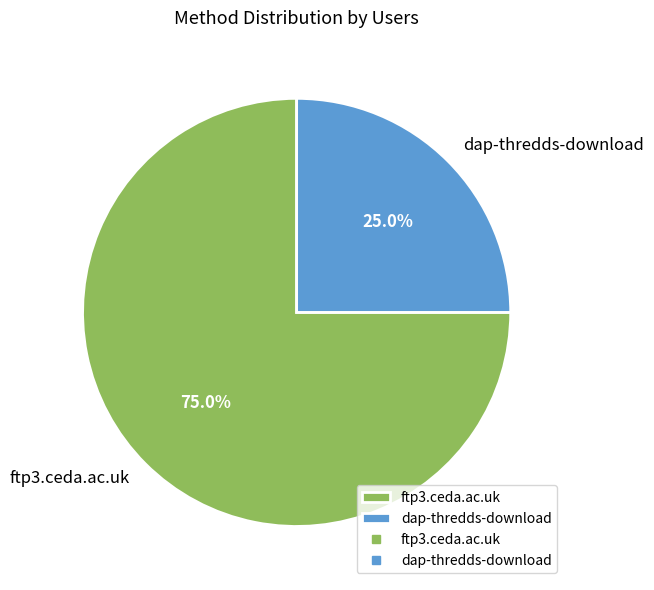

Which has a higher value, ftp3.ceda.ac.uk or dap-thredds-download?

ftp3.ceda.ac.uk